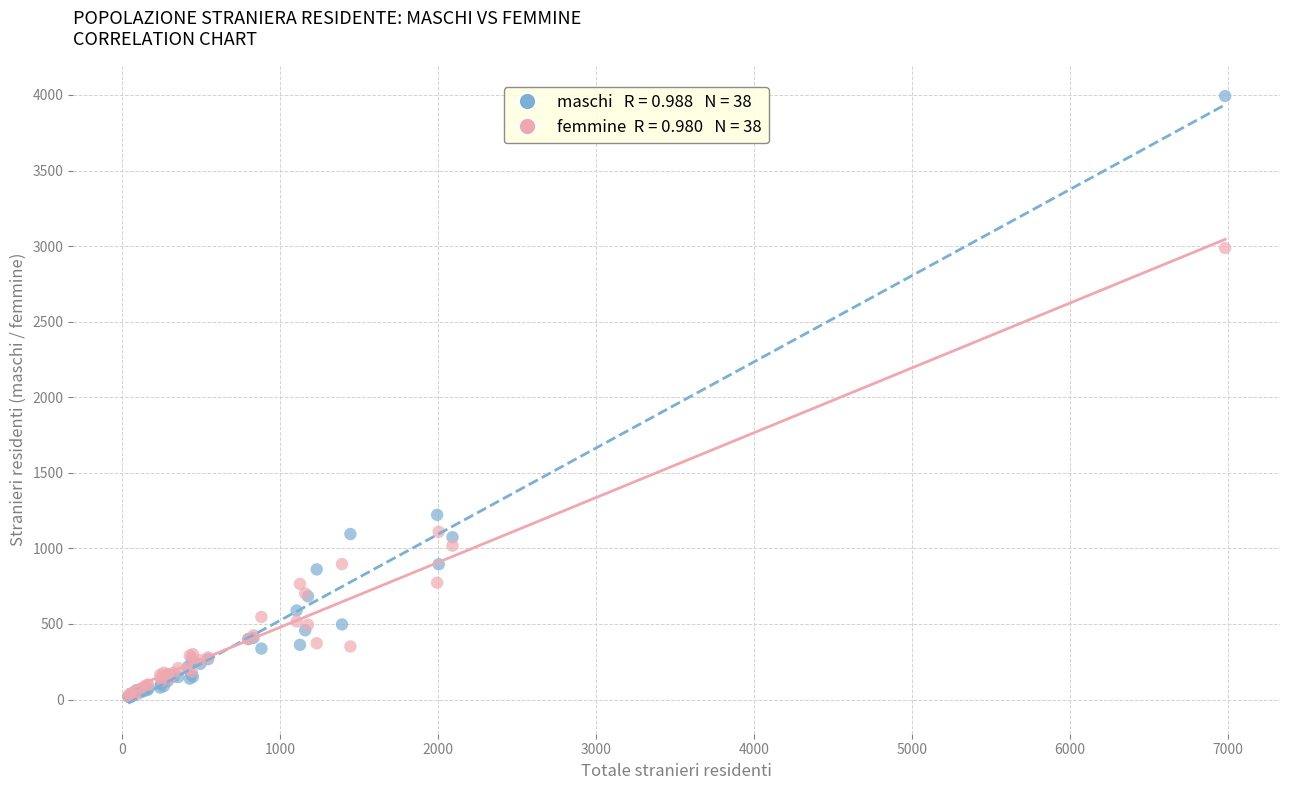

Across all series, what Y value is closest to 2005?

1222